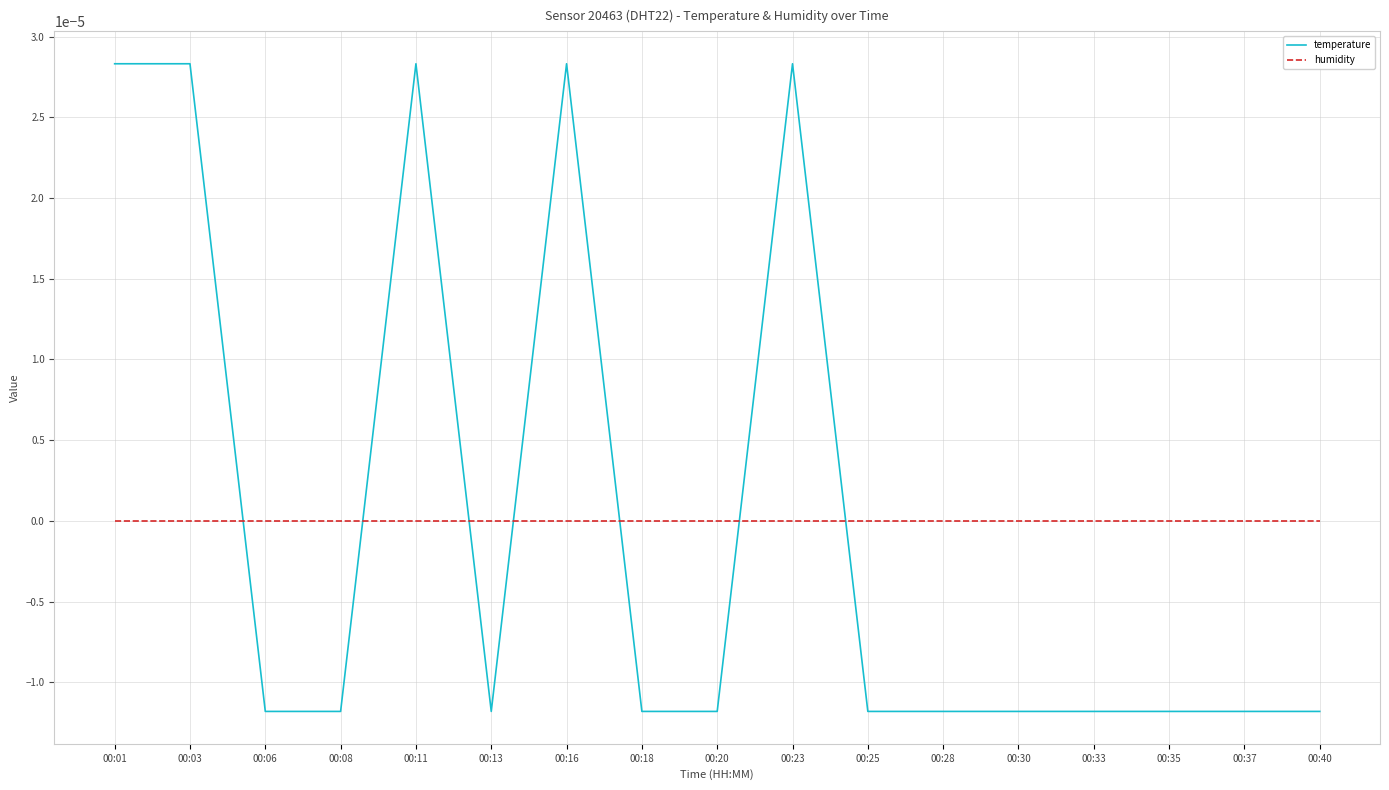

Which series changed the most between 00:08 and 00:23?

temperature